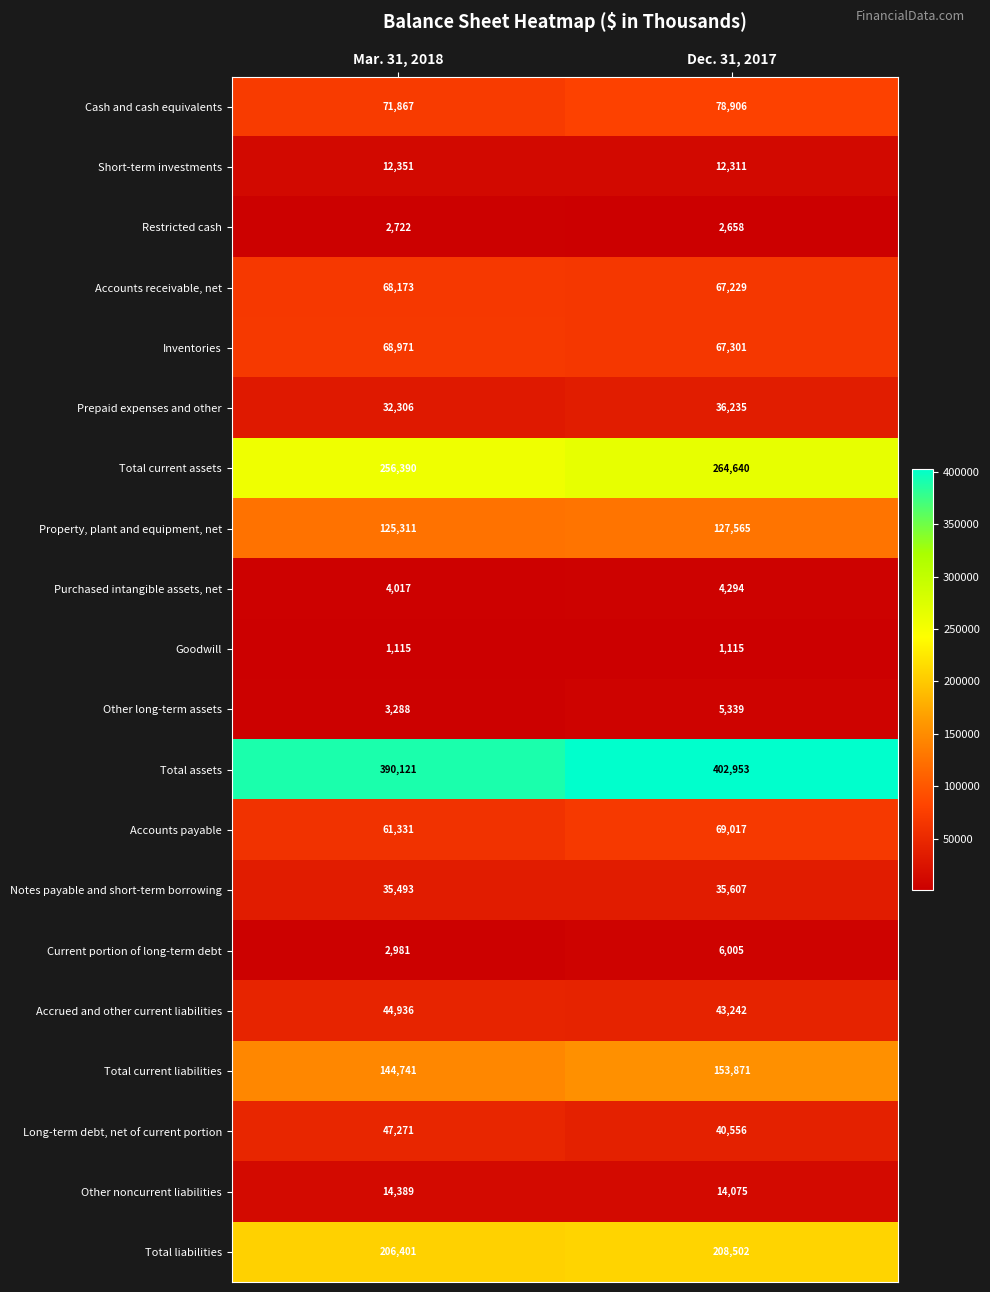

What is the total value across all series at Dec. 31, 2017?

1641421